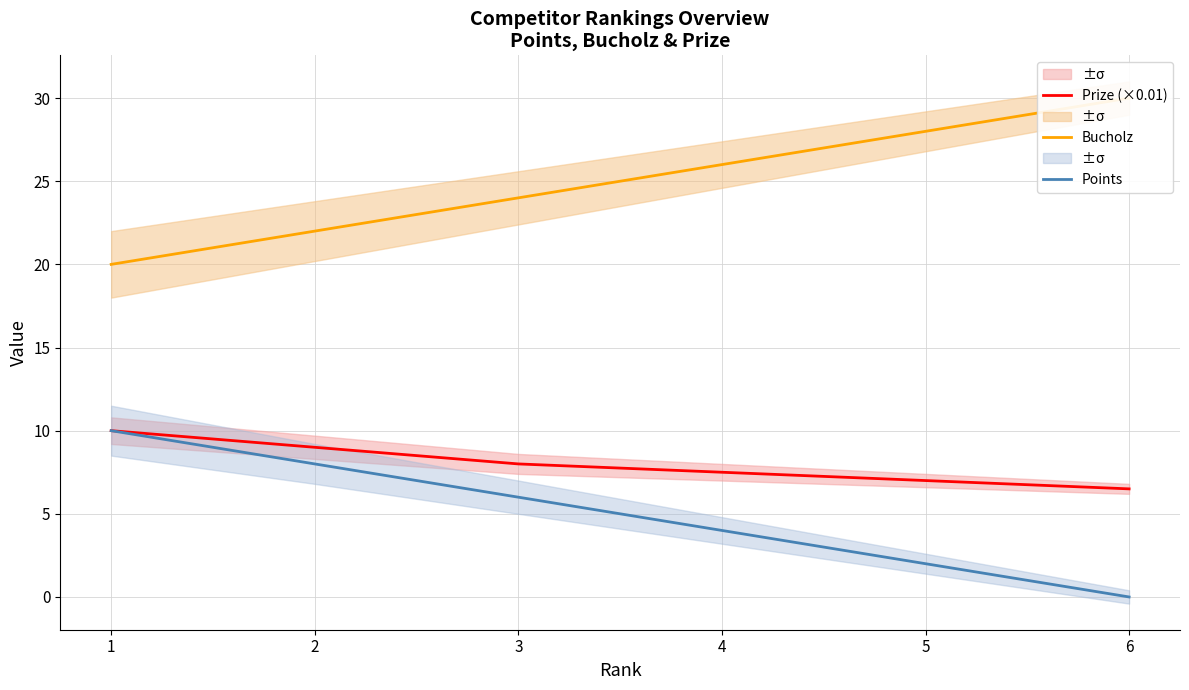

Which category has the highest value in the Bucholz series?

6